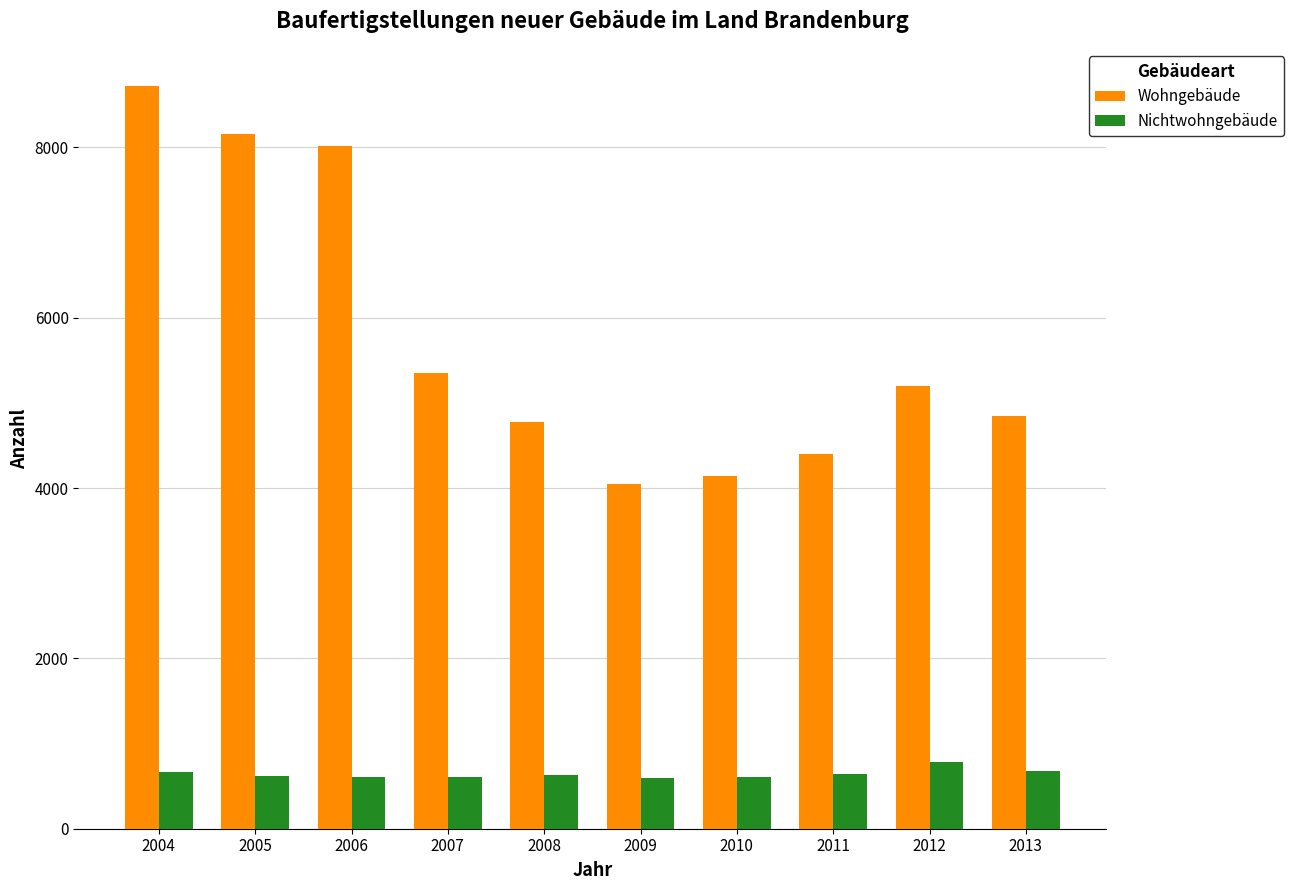

How many groups of bars are there?

10